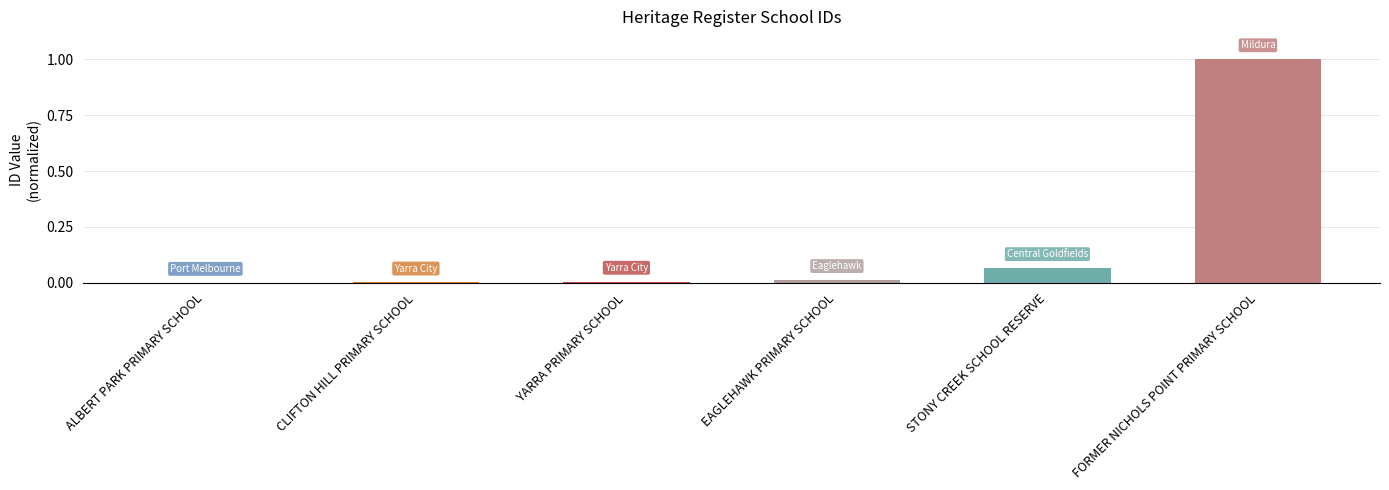

At which category does the chart reach its peak across all series?

FORMER NICHOLS POINT PRIMARY SCHOOL